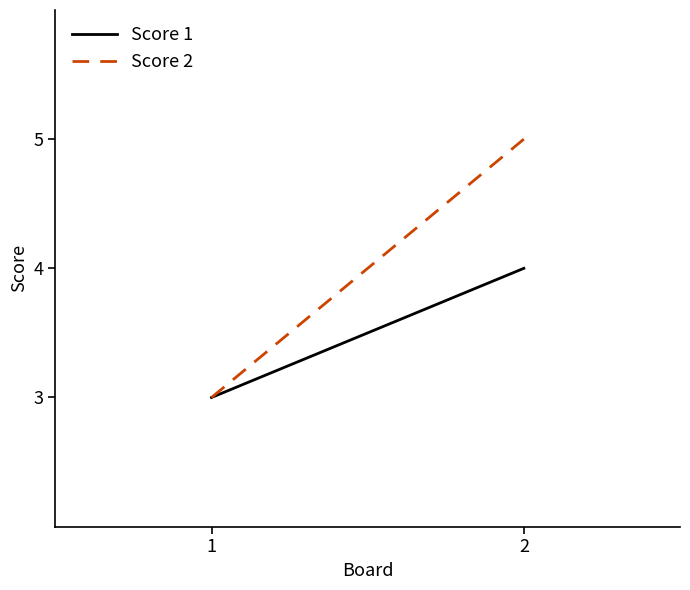

Count the number of data series in this chart.

2